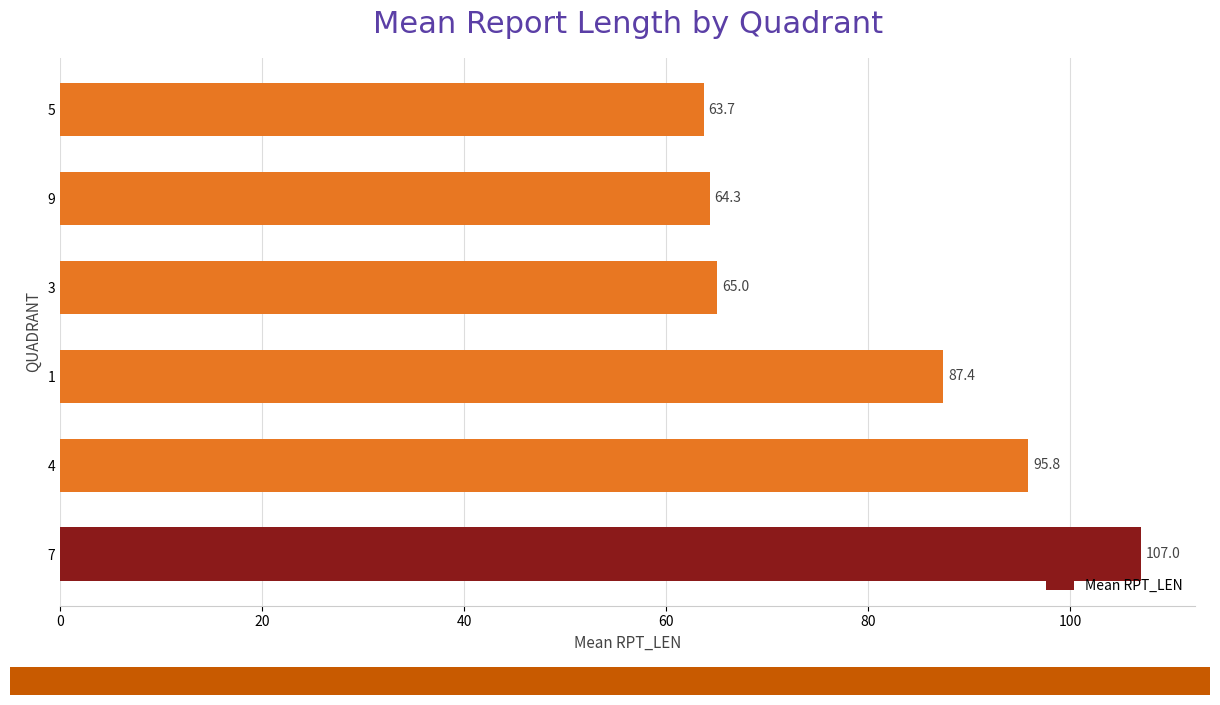

The value at 4 is 95.8. True or false?

True